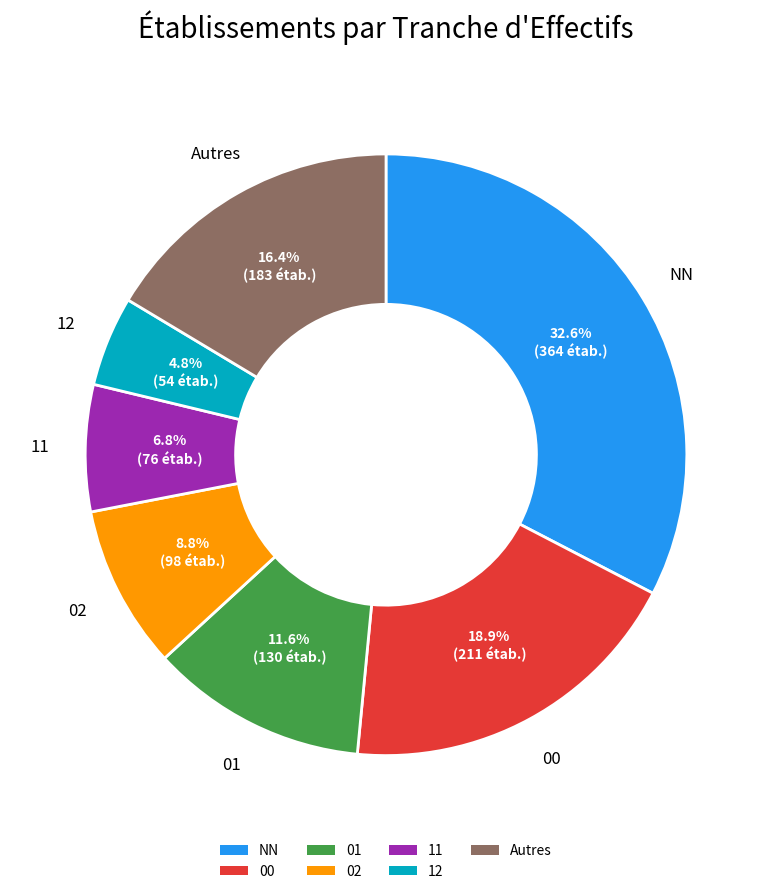

What is the total percentage of 12 and 00?

23.7%